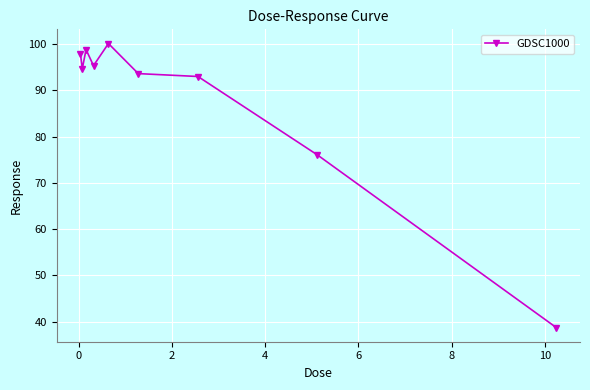

Does the chart have visible grid lines?

Yes